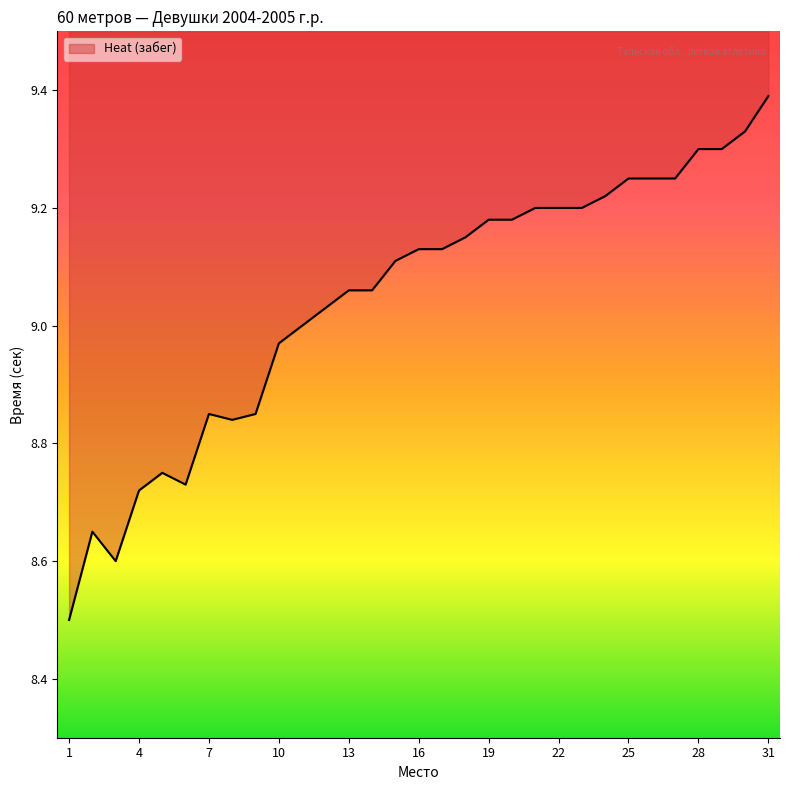

What is the smallest value displayed?

8.5